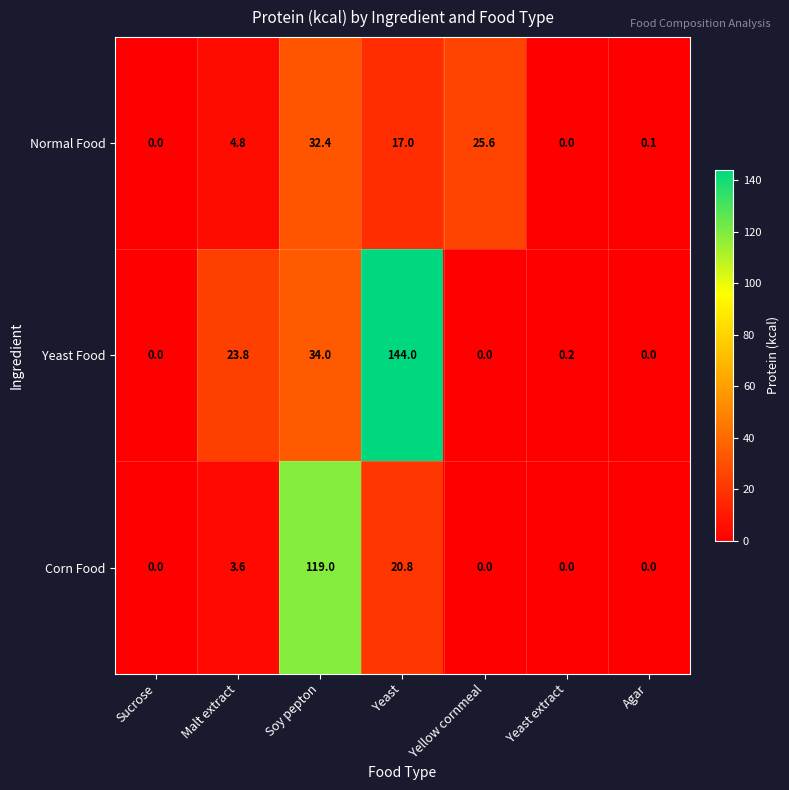

What is the approximate value of Corn Food at Yeast?

20.8